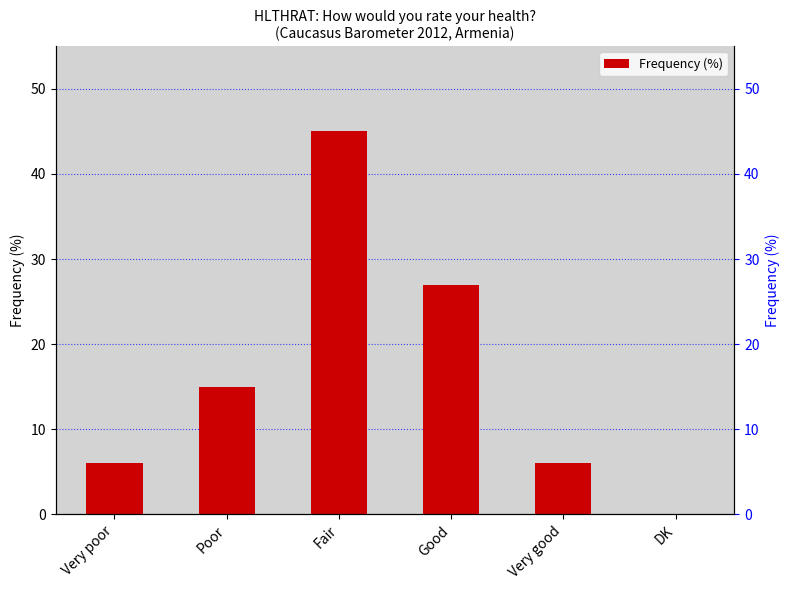

How many values exceed 15?

2